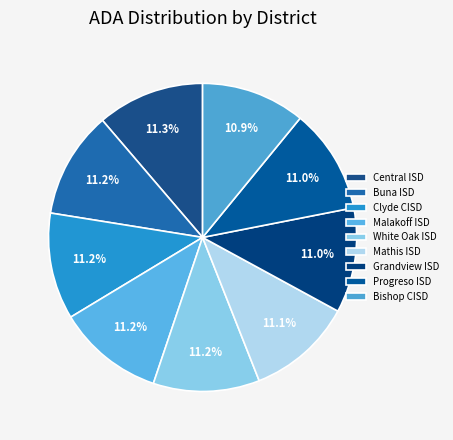

Does any single category account for the majority?

No